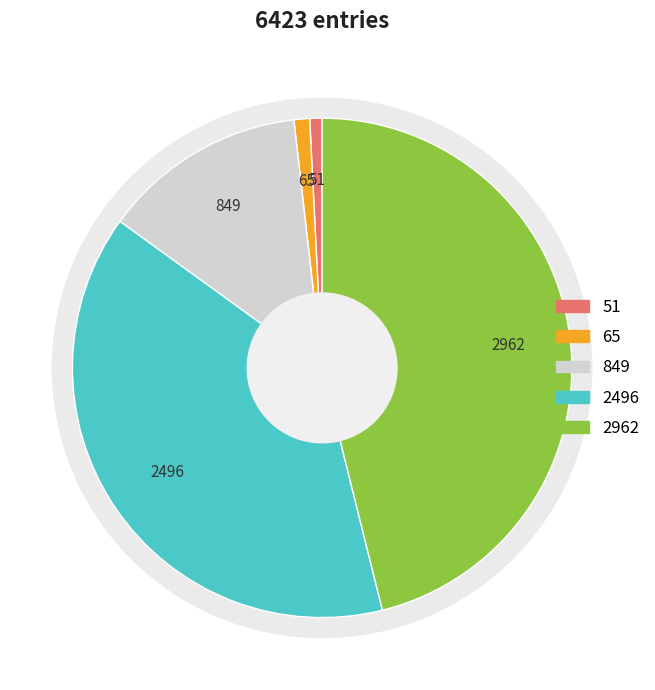

How many segments does this pie chart have?

5